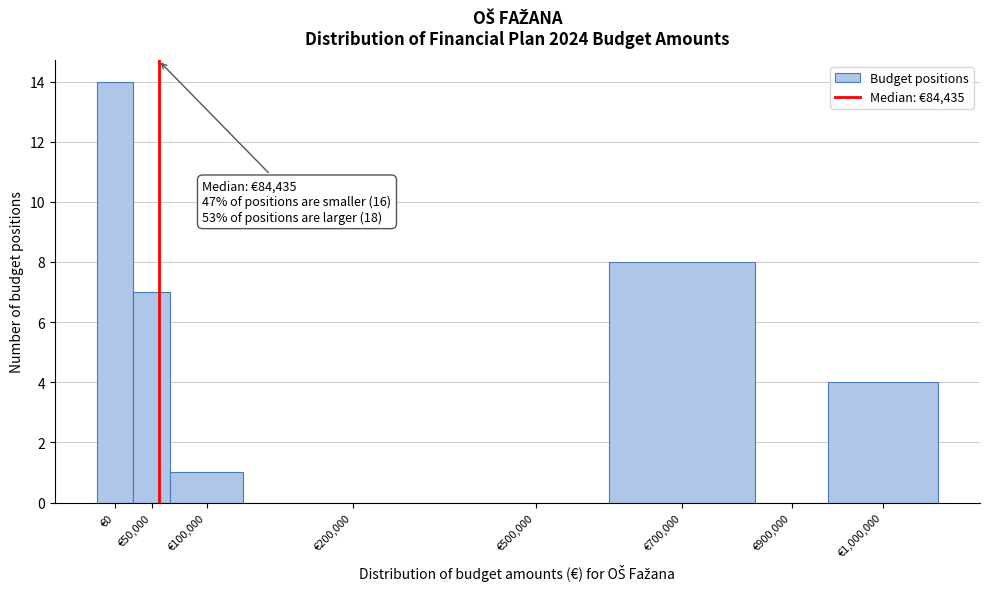

Reading left to right, what are all the values shown in this chart?

€0=14	€50,000=7	€100,000=1	€200,000=0	€500,000=0	€700,000=8	€900,000=0	€1,000,000=4